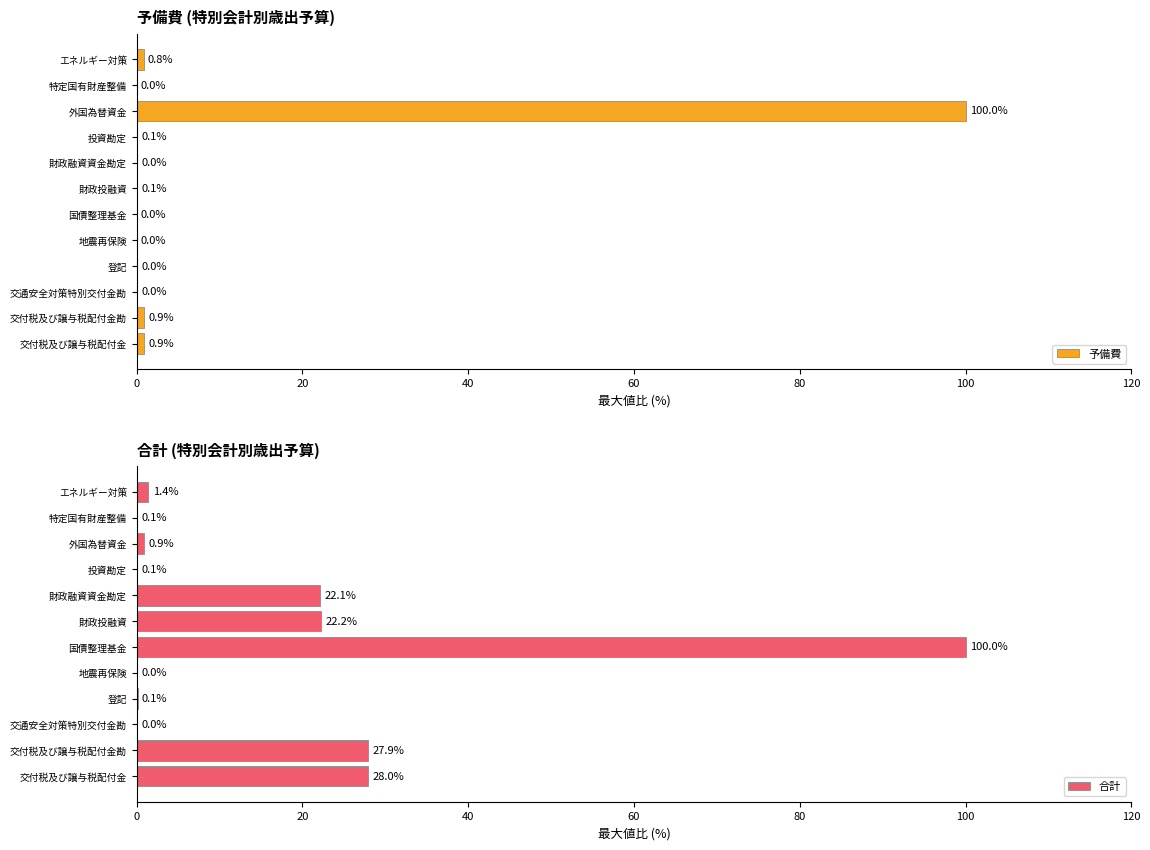

Reading left to right, transcribe all the data shown in this chart.

予備費: 0.9	0.9	0.0	0.0	0.0	0.0	0.1	0.0	0.1	100.0	0.0	0.8
合計: 28.0	27.9	0.0	0.1	0.0	100.0	22.2	22.1	0.1	0.9	0.1	1.4